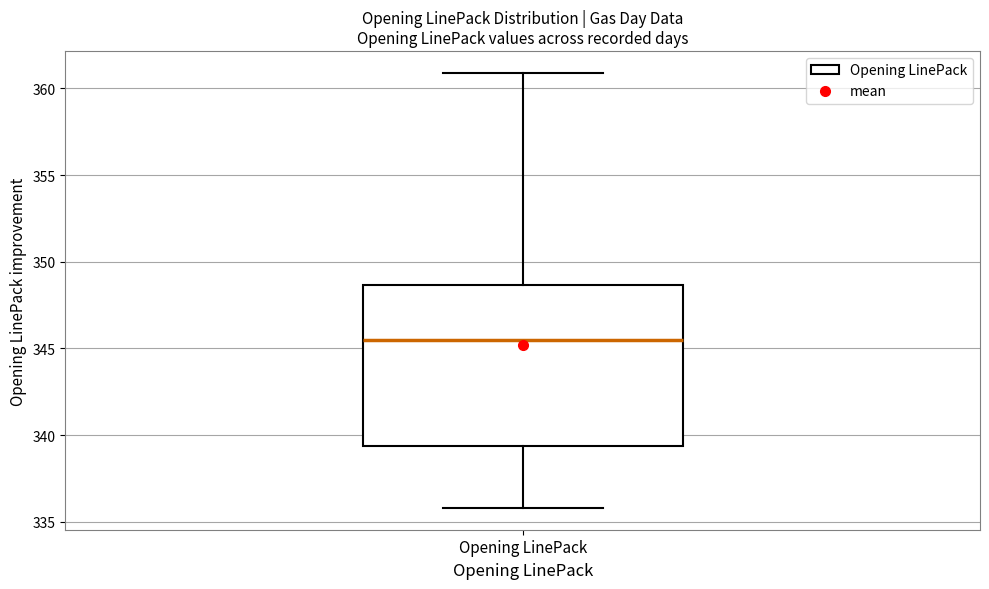

Transcribe this box plot: give where the median line is, the range the box spans, and where the two whiskers end, as read against the y-axis. The values are not printed on the chart, so give them approximately, as read against the axis.

median 345.5, box 339.5 to 348.5, whiskers 336.0 to 361.0